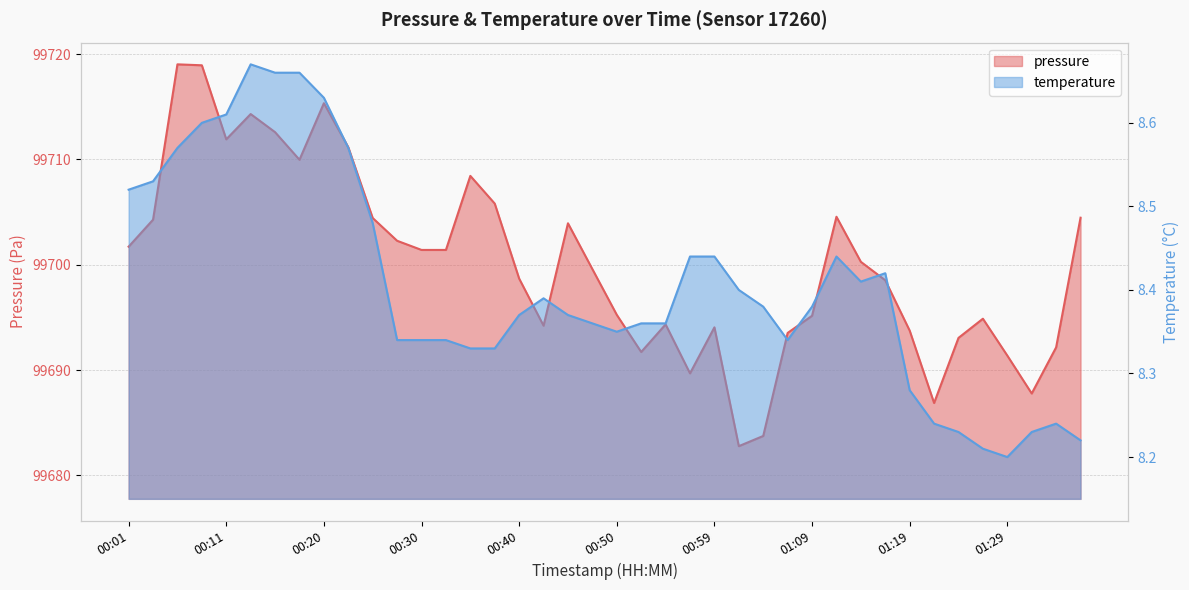

What is the average value of the temperature series?

8.4